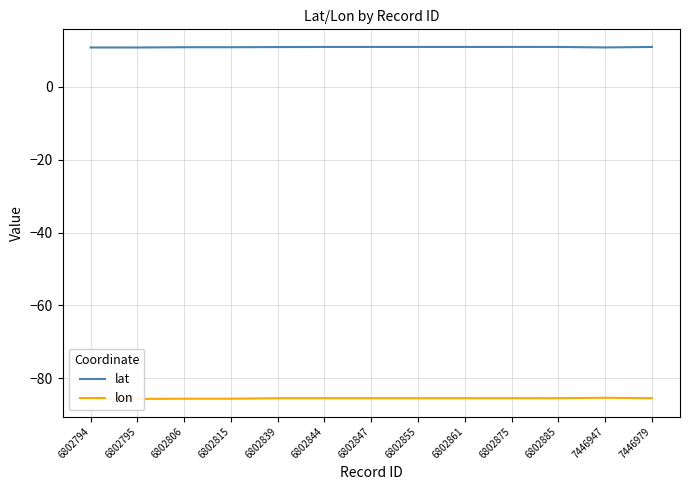

What is the value of the lon point at the 10th from the left?

-85.5